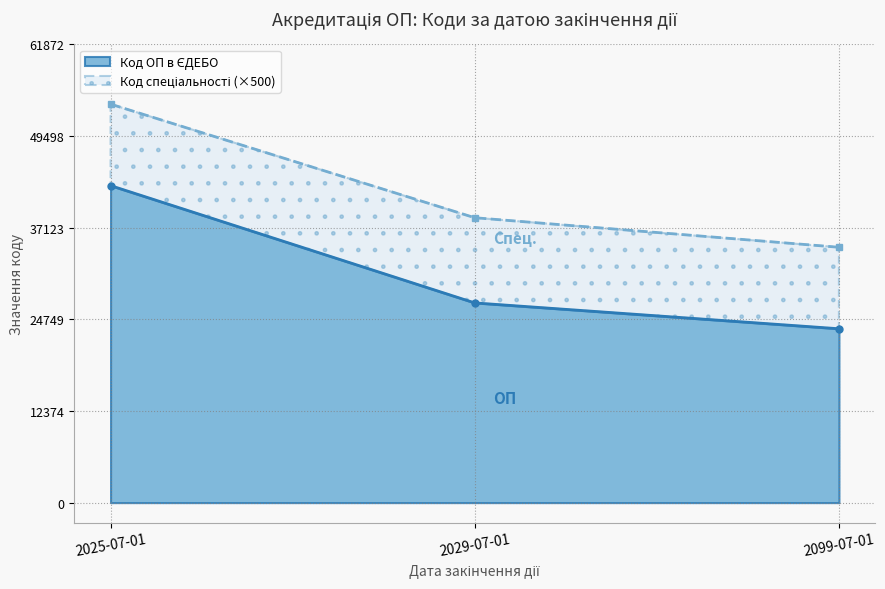

Rank the categories by value from highest to lowest.

2025-07-01, 2029-07-01, 2099-07-01